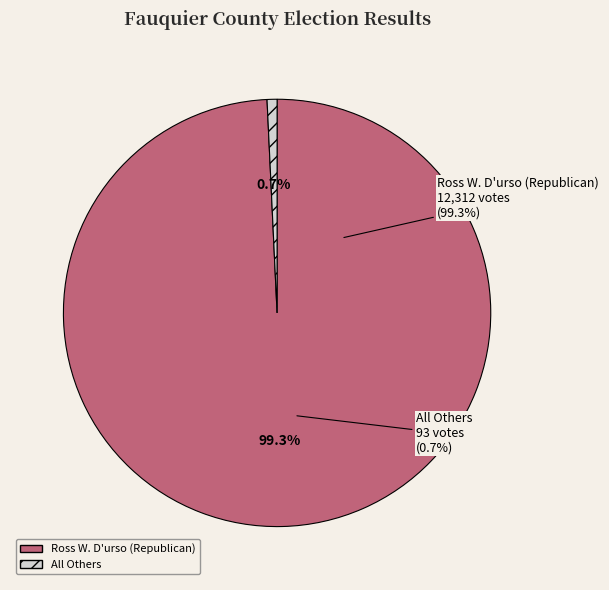

To the nearest percent, what portion does Ross W. D'urso (Republican) represent?

99%